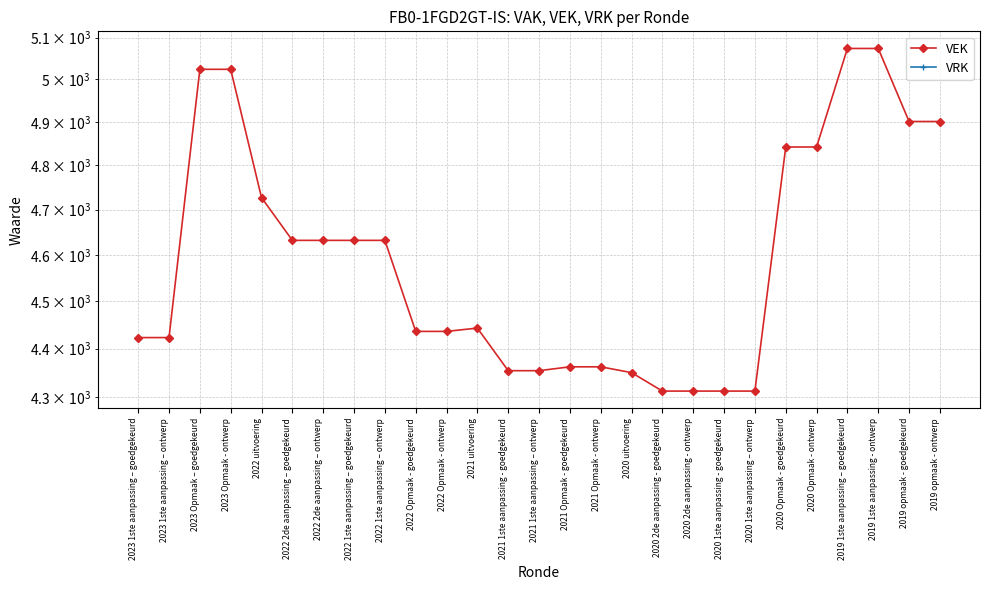

Which series has the widest spread of values?

VEK